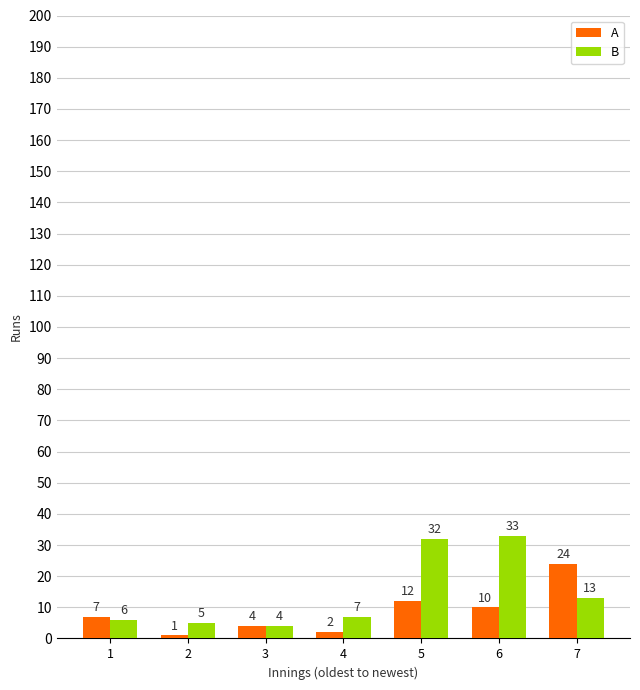

What is the approximate value of B at 7, to the nearest 5?

15